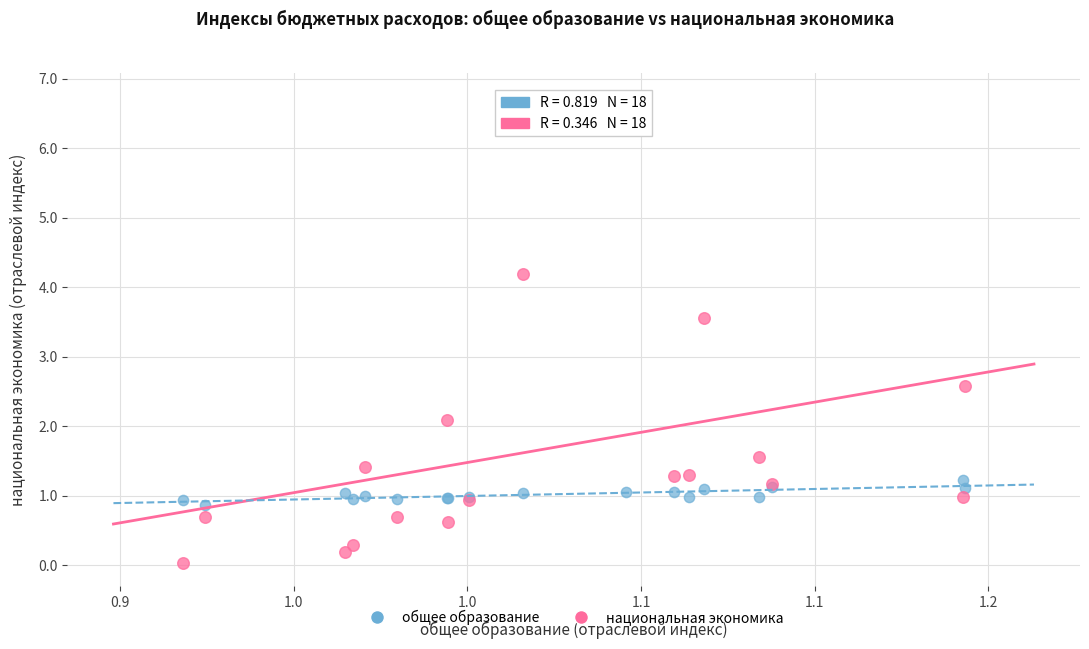

In the национальная экономика series, what Y value is closest to 3?

2.6